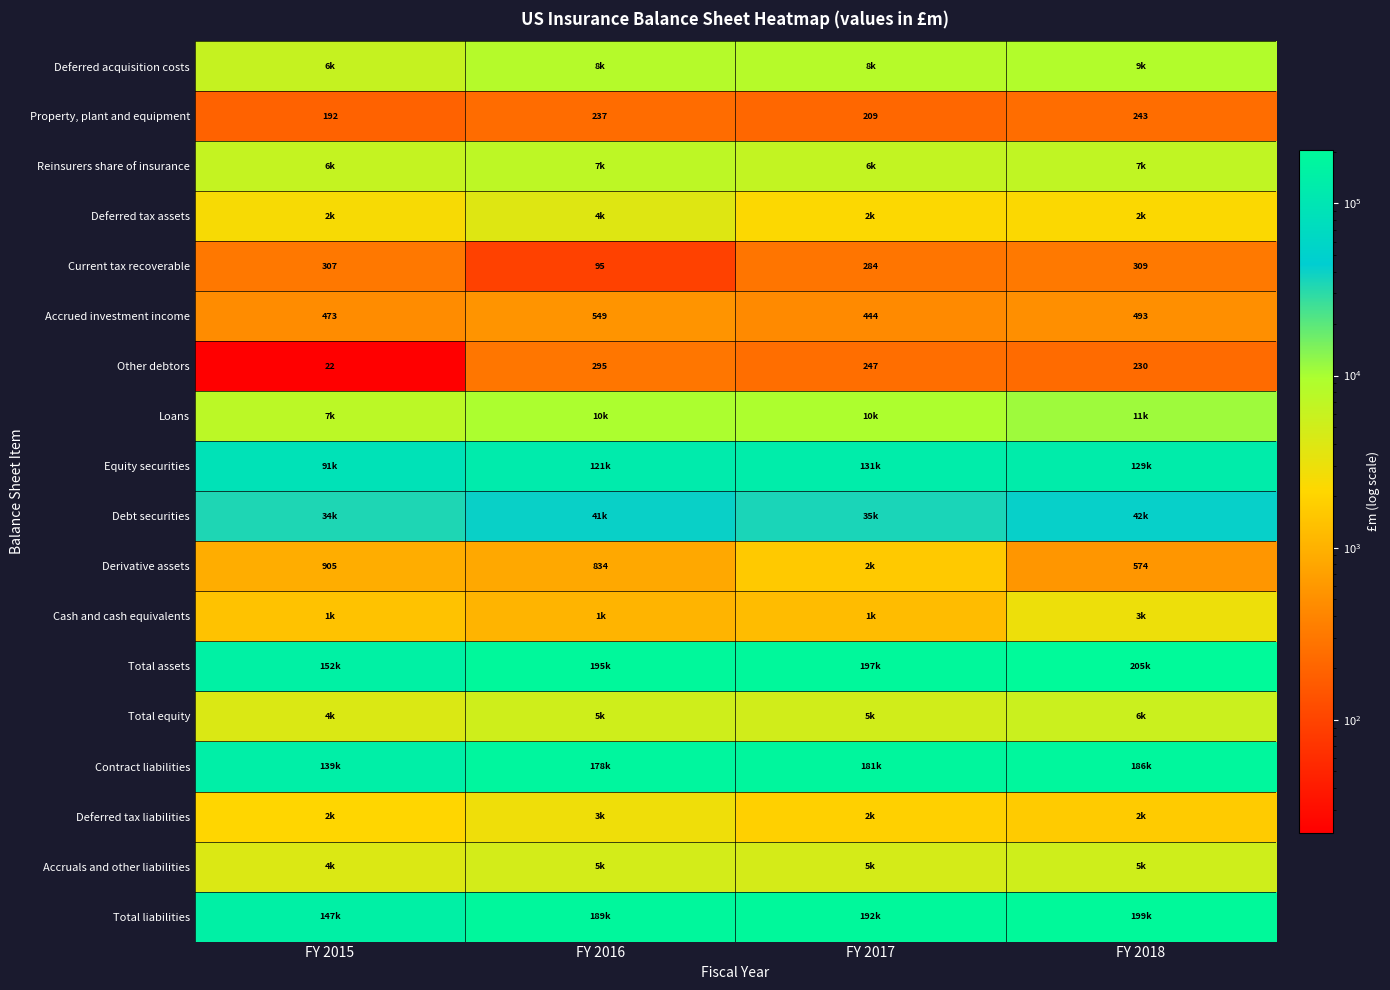

True or false: Accruals and other liabilities has a value of 2504 at FY 2018.

False